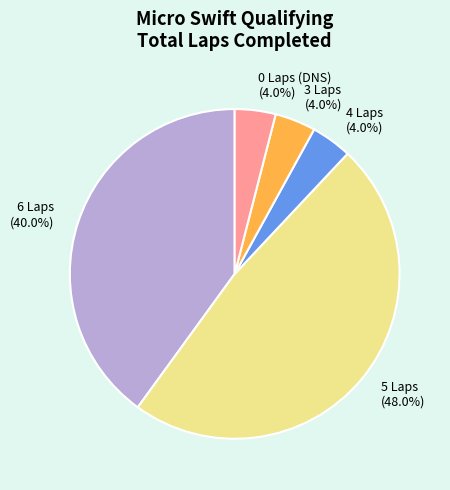

What is the largest slice in the pie chart?

5 Laps